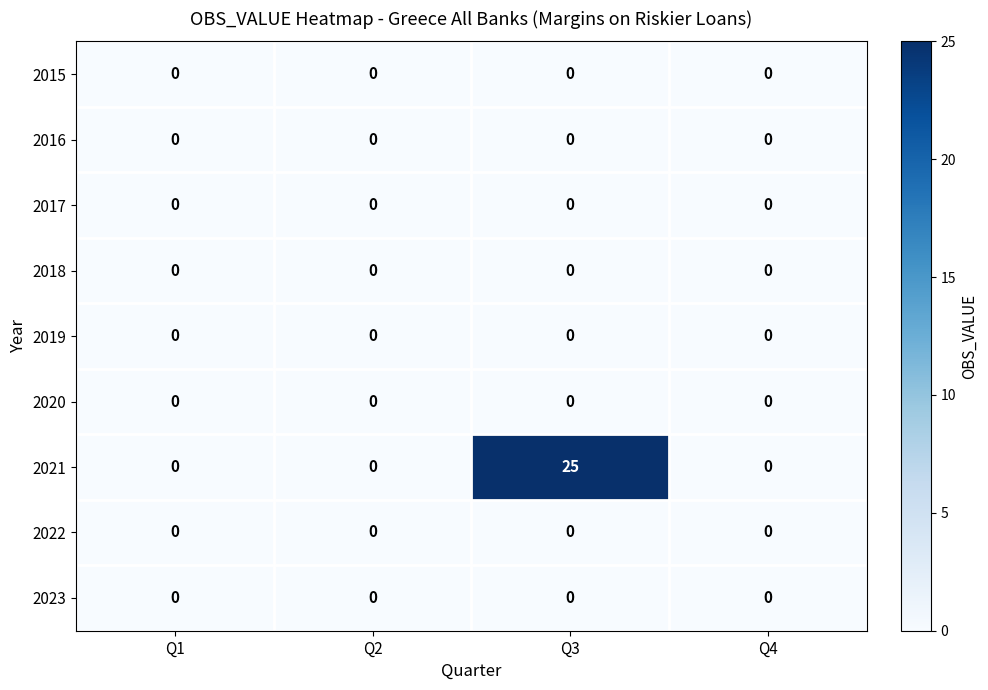

Which series has the largest total across all categories?

2021